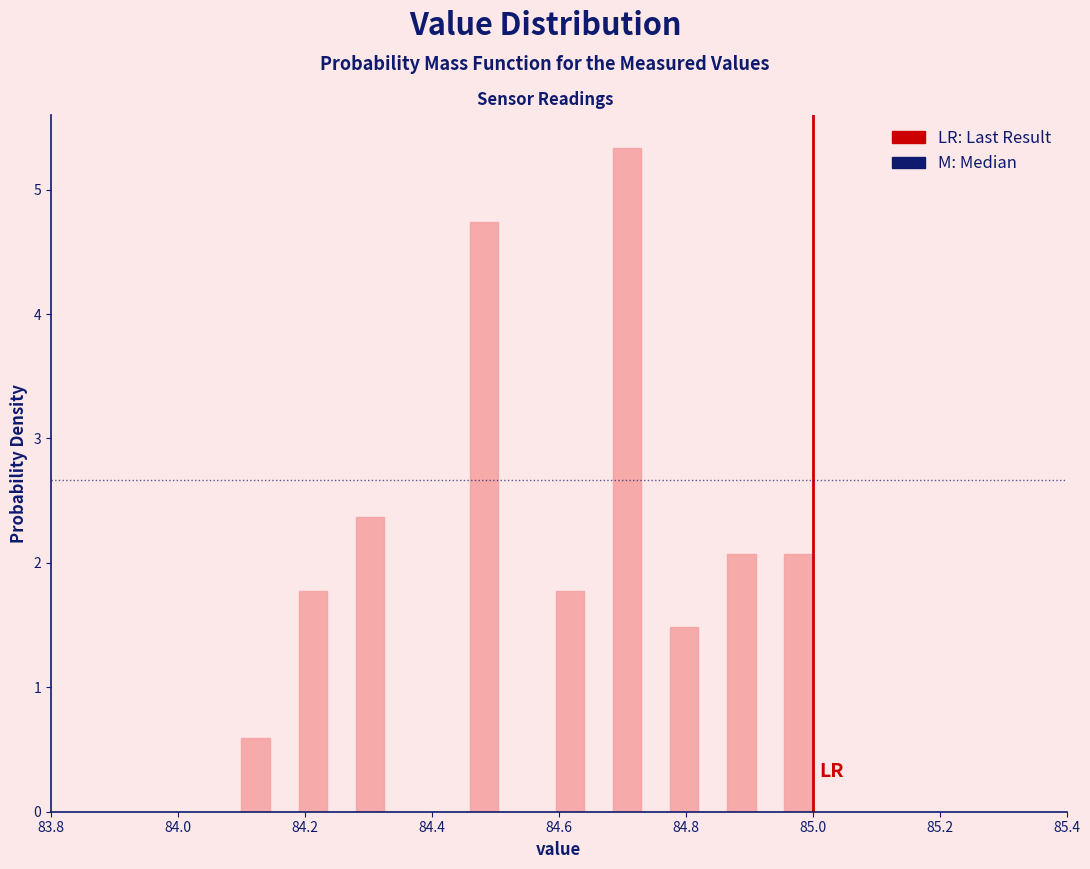

Read against the x-axis, roughly where is the centre of the tallest bar?

84.70